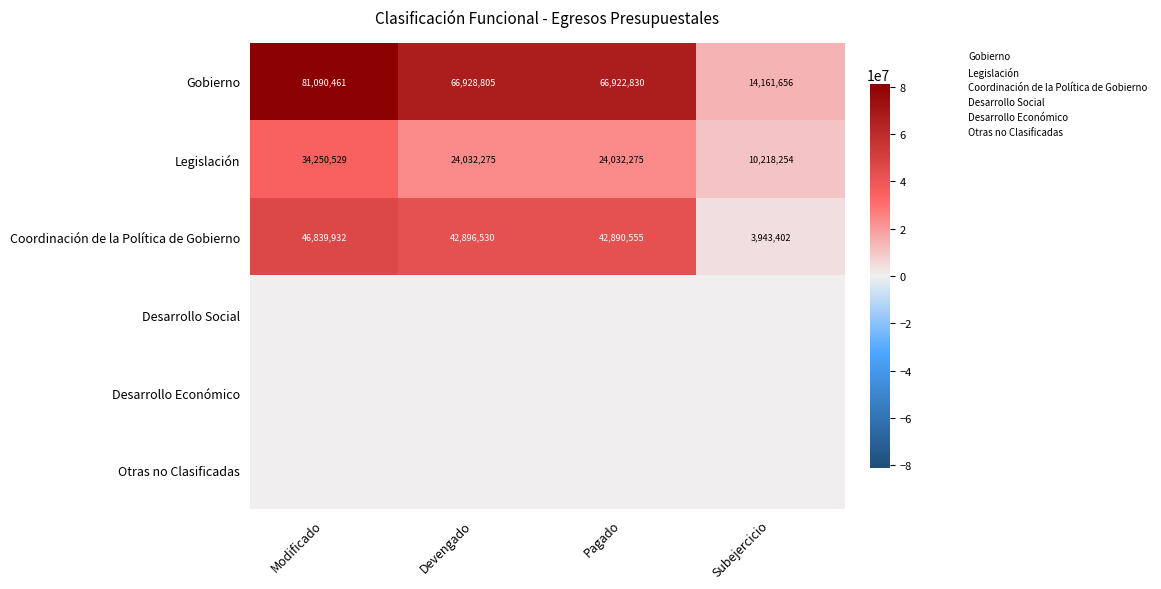

Count the Legislación values in the range 24032275 to 34250529.

3